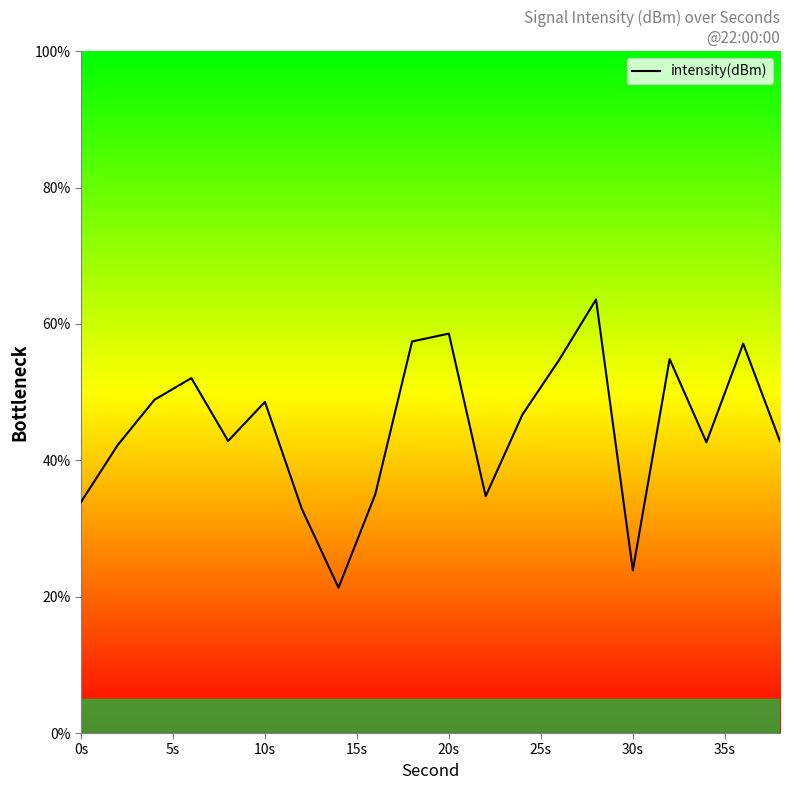

What is the greatest value displayed?

63.6